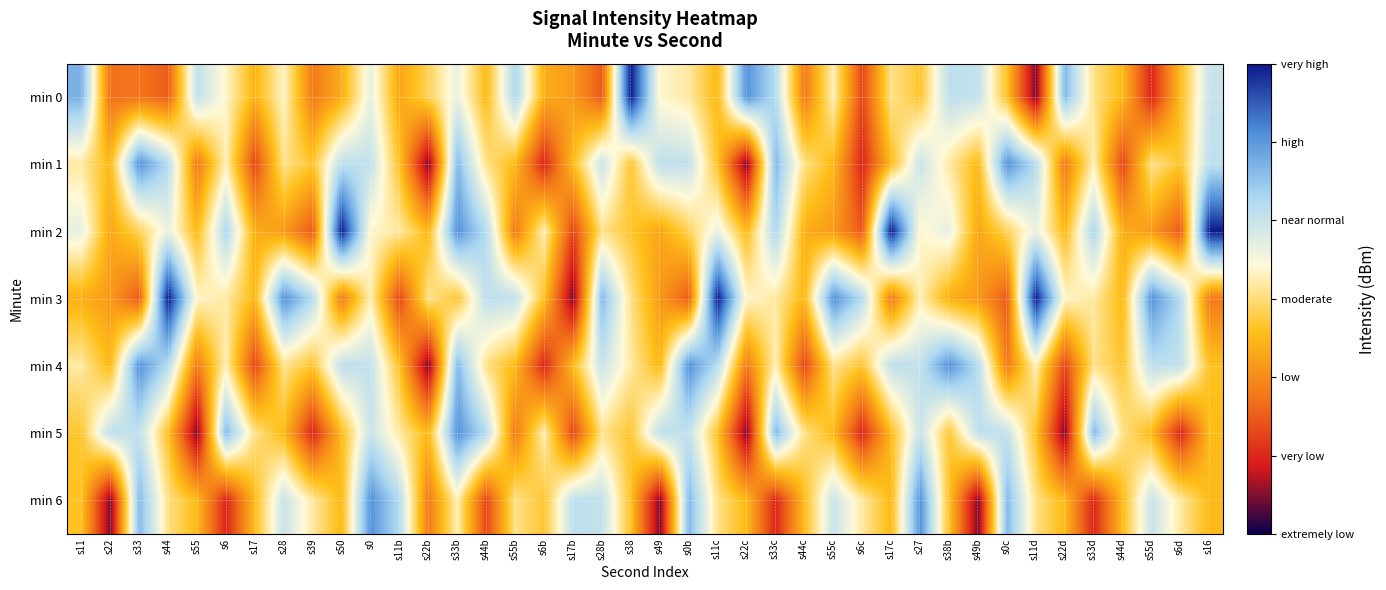

Rank the series by their maximum value, from lowest to highest.

min 1, min 4, min 5, min 6, min 0, min 2, min 3